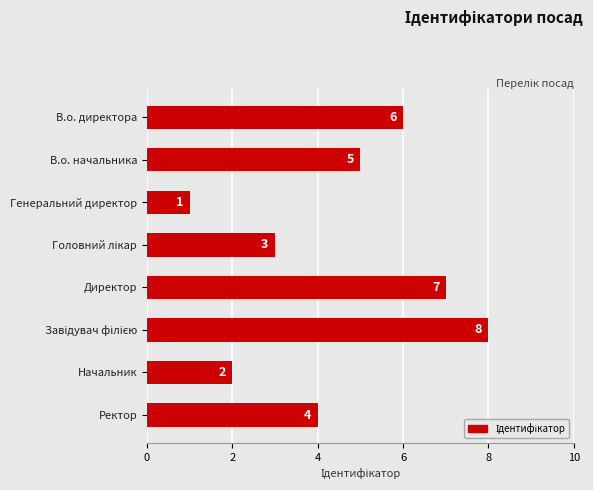

What is the greatest value displayed?

8